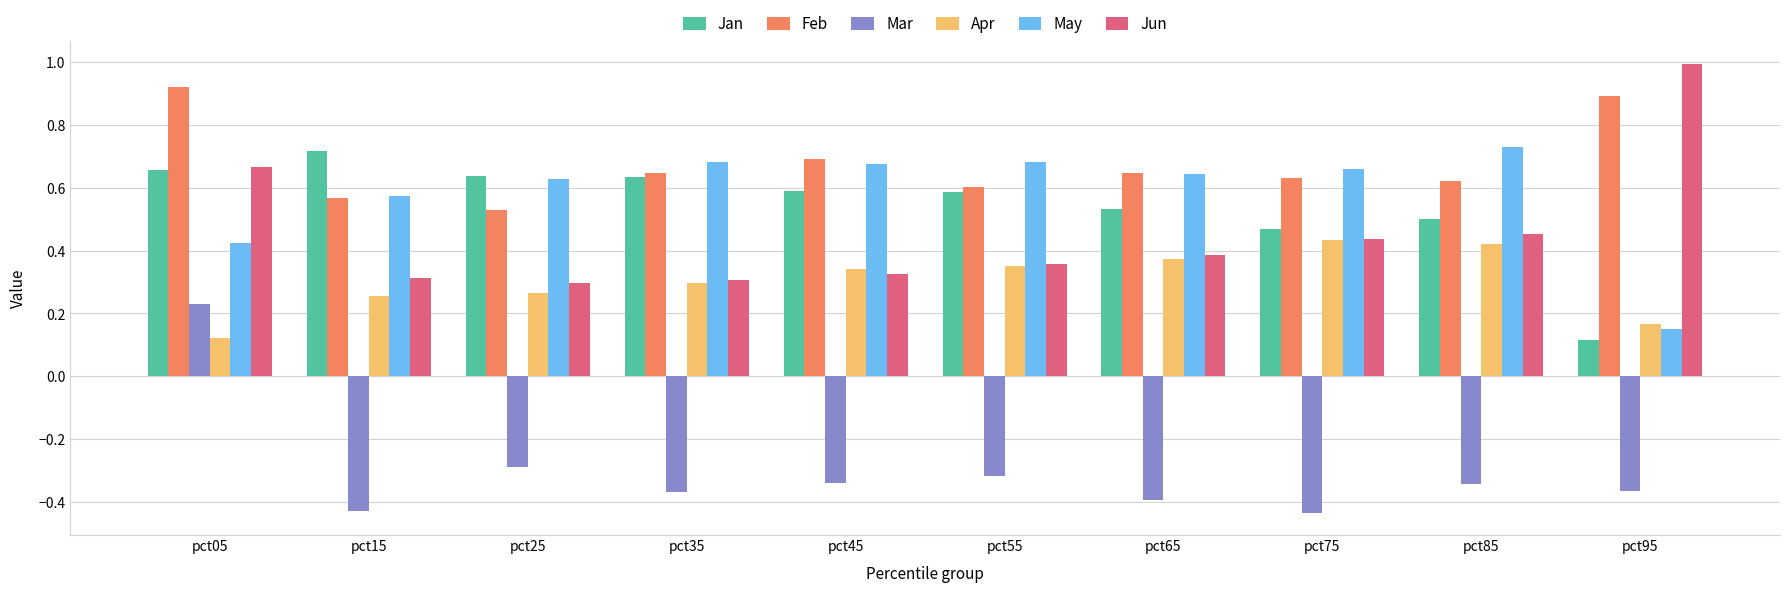

What is the maximum value shown in the chart?

1.0